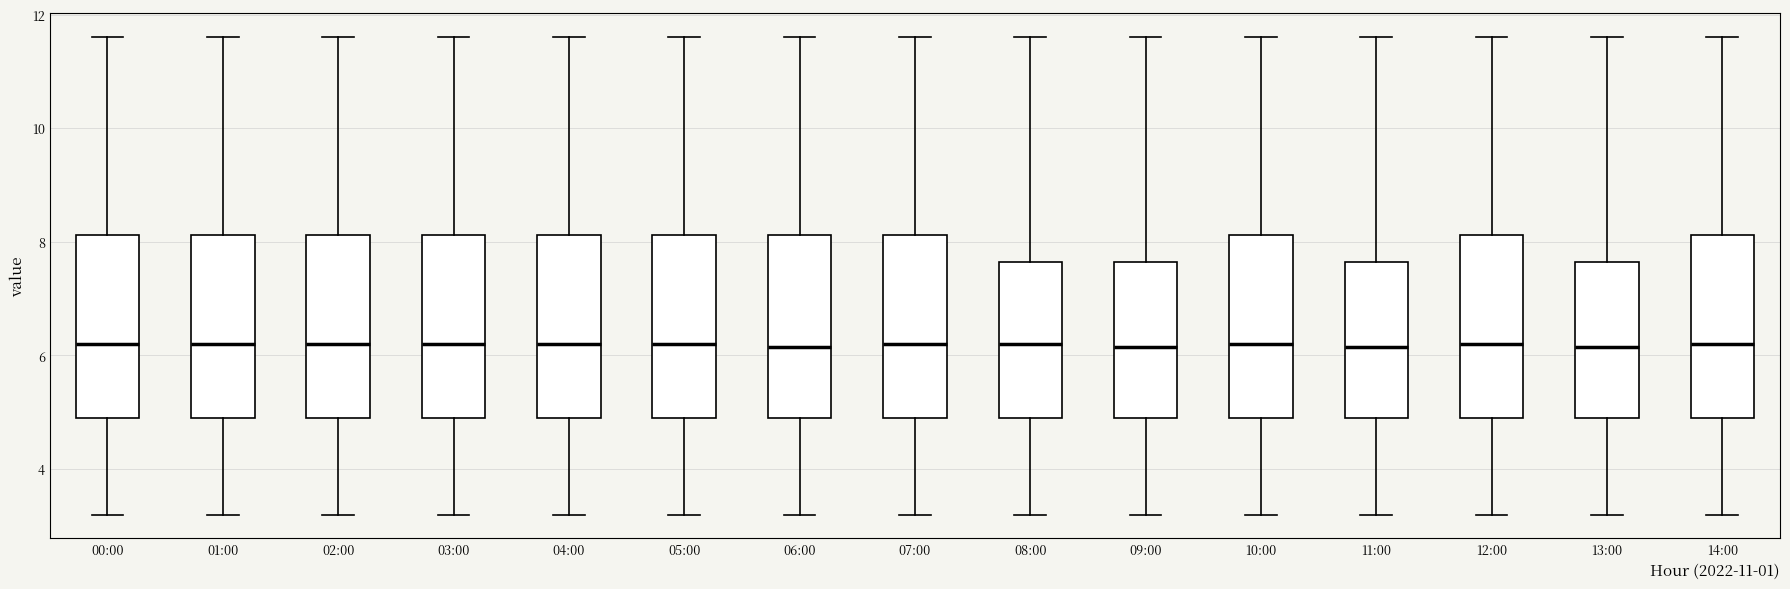

Where does the lower whisker of the box for 07:00 end on the y-axis? The values are not printed on the chart, so give them approximately, as read against the axis.

3.2